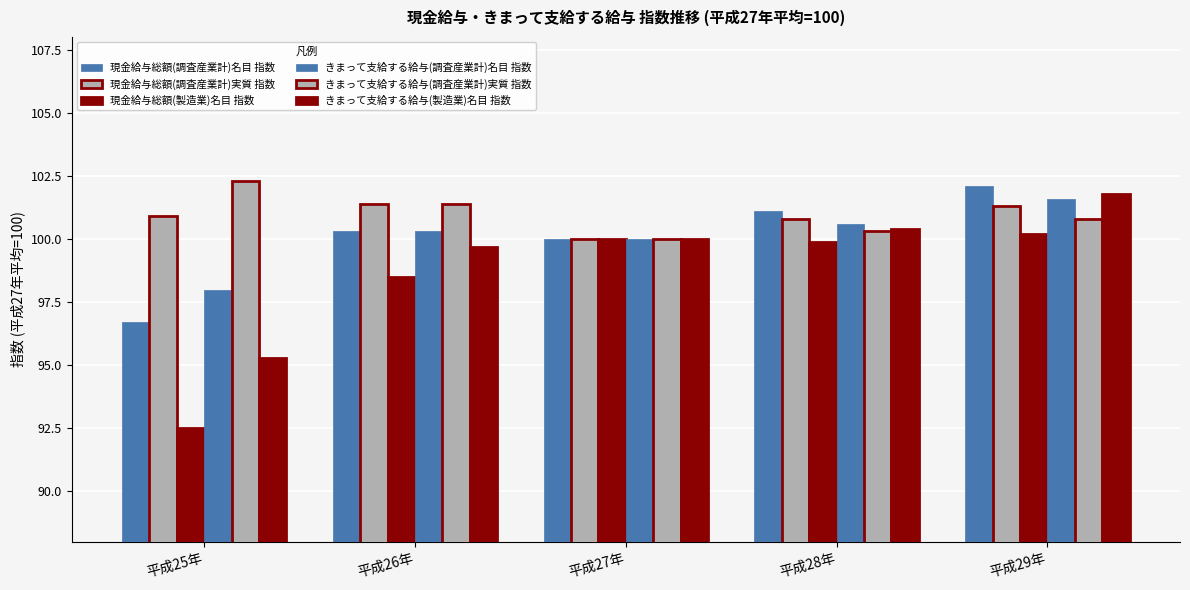

At 平成26年, list the series in order from smallest to largest.

現金給与総額(製造業)名目 指数, きまって支給する給与(製造業)名目 指数, 現金給与総額(調査産業計)名目 指数, きまって支給する給与(調査産業計)名目 指数, 現金給与総額(調査産業計)実質 指数, きまって支給する給与(調査産業計)実質 指数